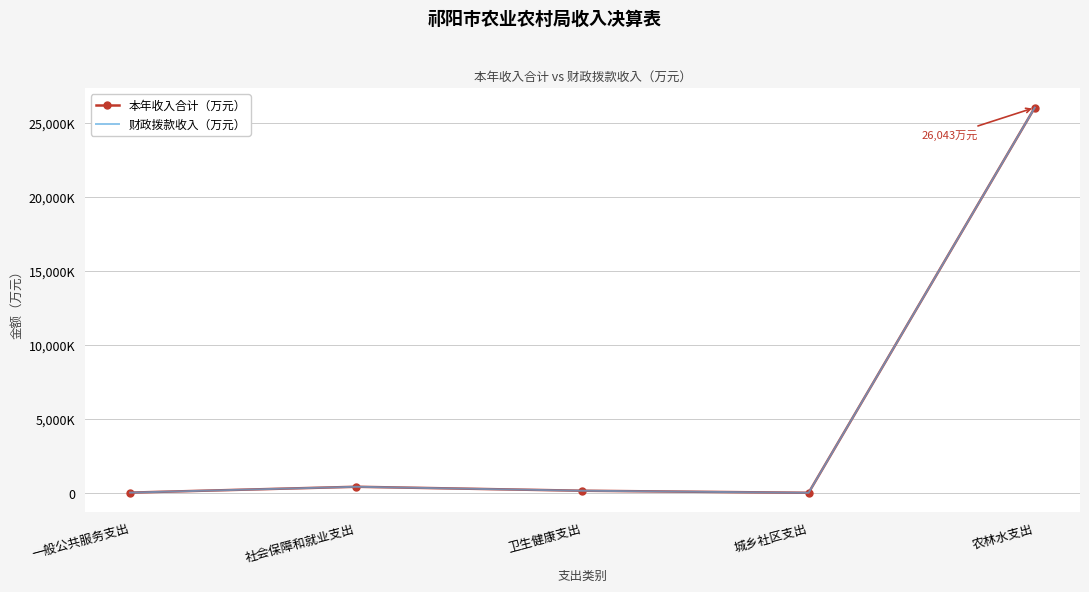

Reading left to right, transcribe all the data shown in this chart.

本年收入合计（万元）: 一般公共服务支出=13.8	社会保障和就业支出=409.3	卫生健康支出=141.2	城乡社区支出=2.0	农林水支出=26043.5
财政拨款收入（万元）: 一般公共服务支出=13.8	社会保障和就业支出=409.3	卫生健康支出=141.2	城乡社区支出=2.0	农林水支出=26043.5